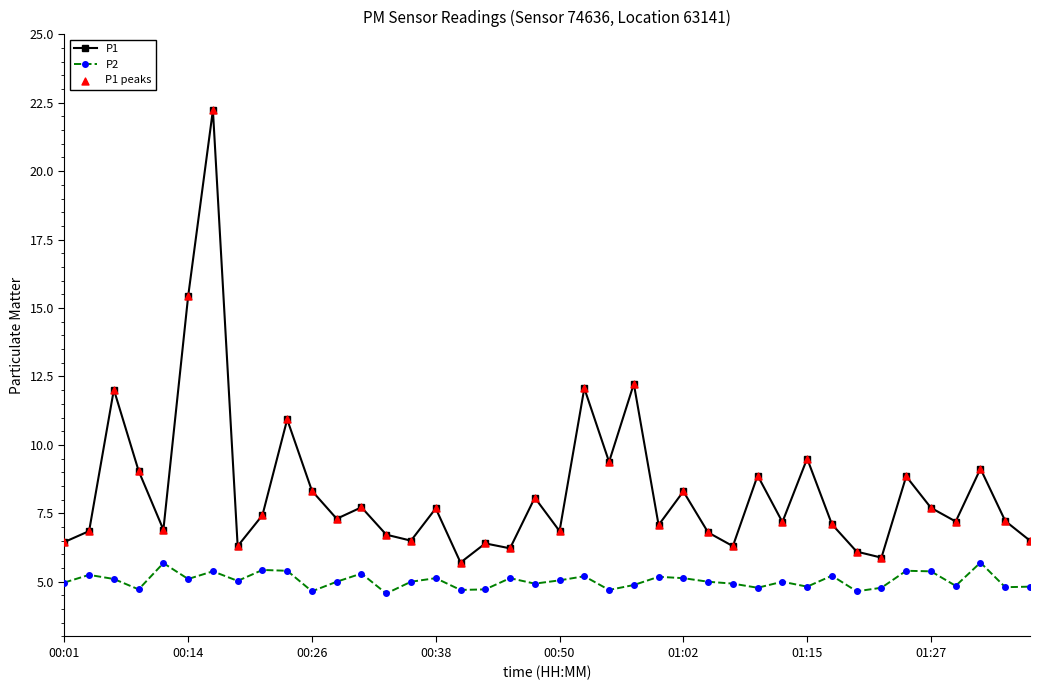

At how many categories does at least one series exceed 10?

6